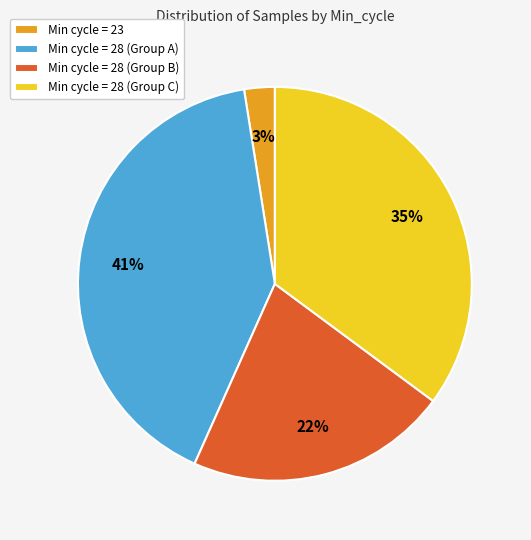

Which has a higher value, Min cycle = 28 (Group C) or Min cycle = 28 (Group A)?

Min cycle = 28 (Group A)